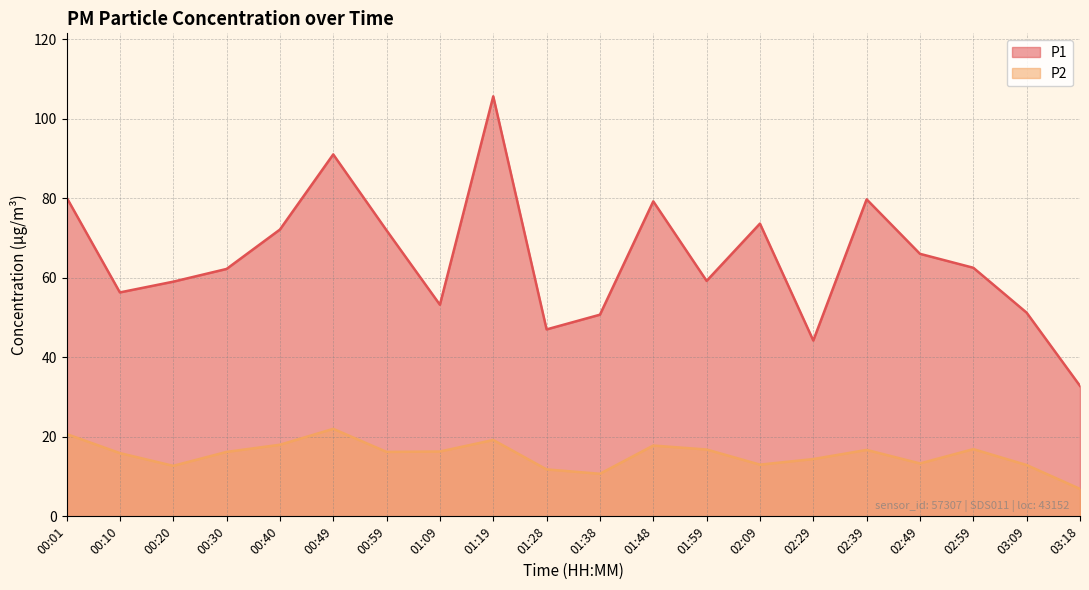

Between 00:01 and 02:09, which series saw the biggest shift?

P2